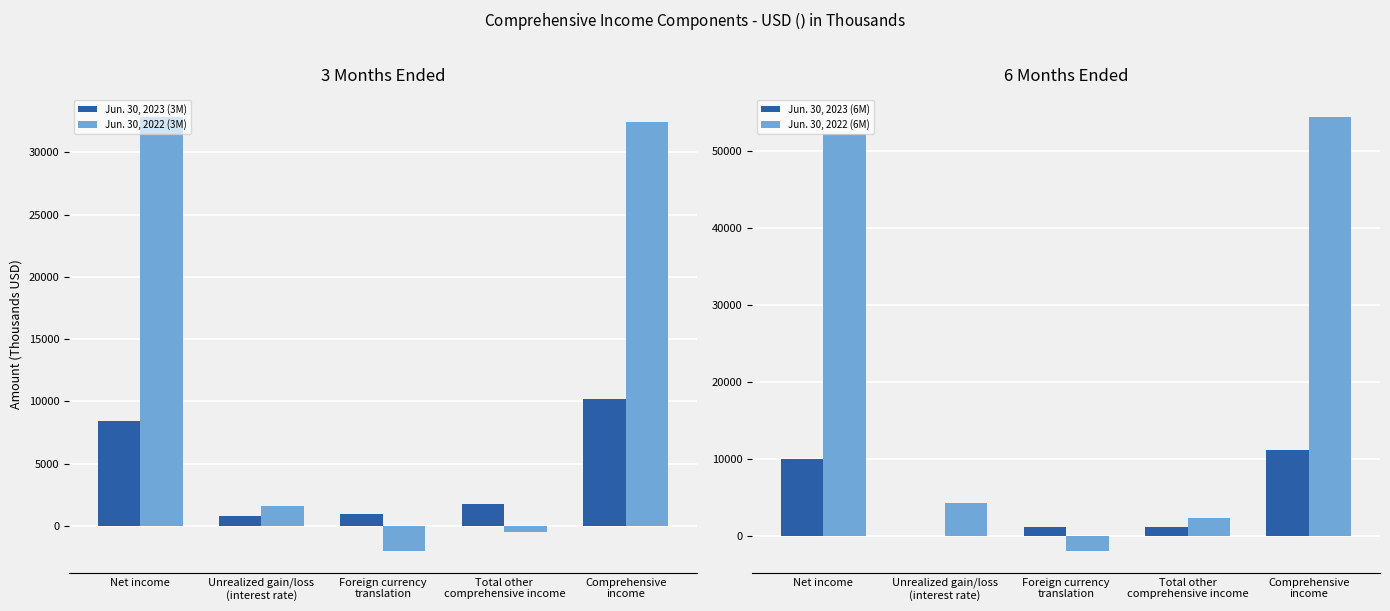

At which category is the sum across all series the highest?

Comprehensive
income